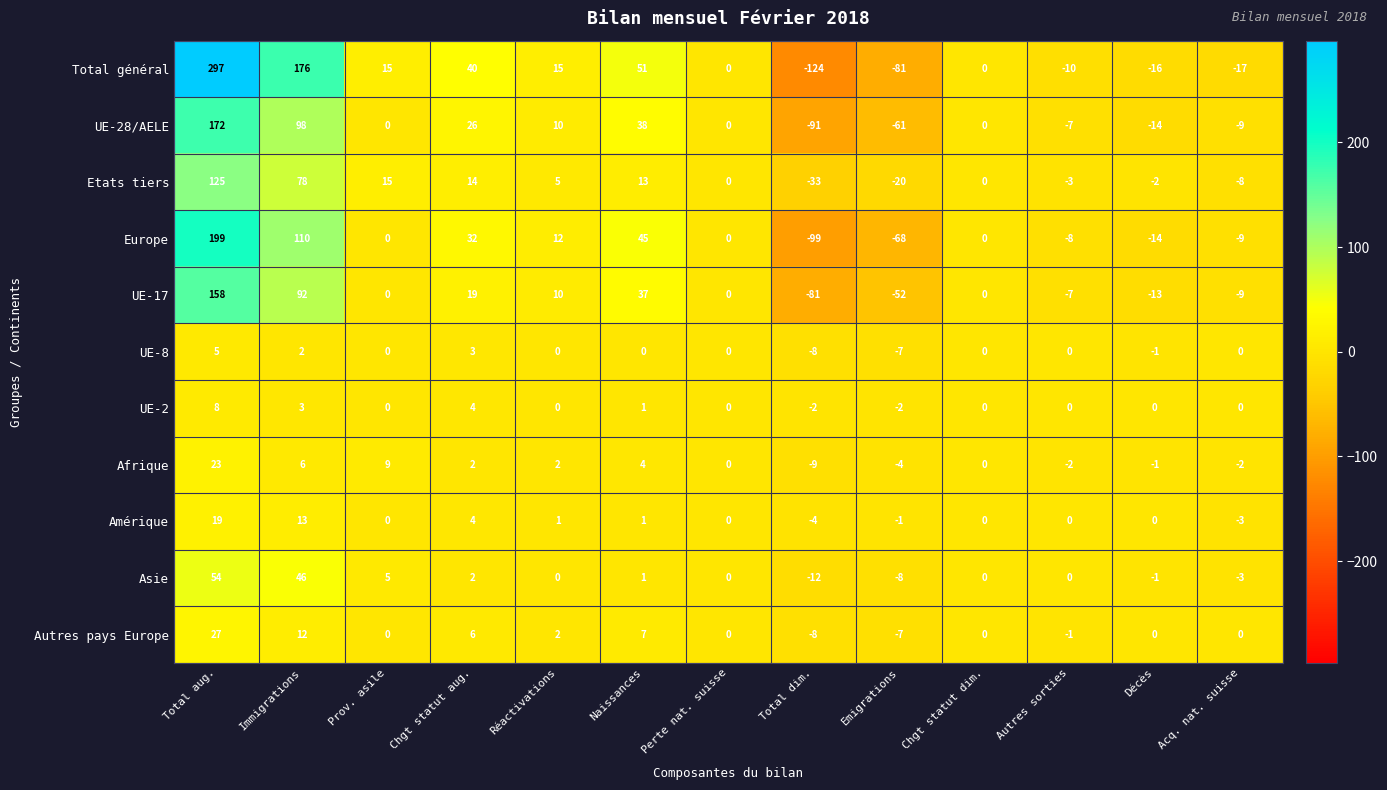

Is it true that UE-17 equals 125 at Immigrations?

False